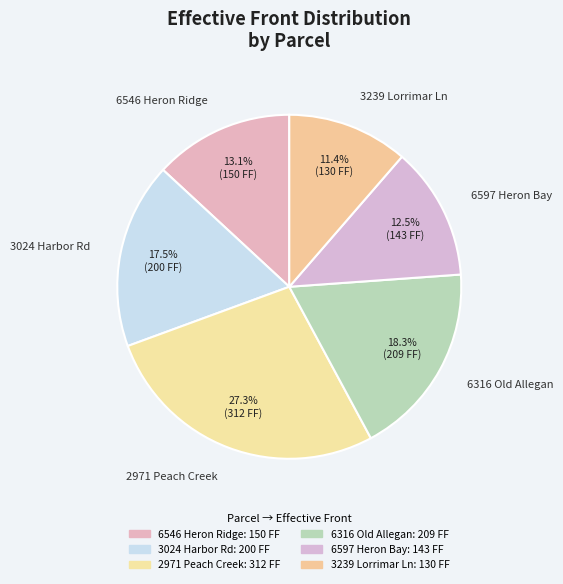

Which has a higher value, 3024 Harbor Rd or 6316 Old Allegan?

6316 Old Allegan